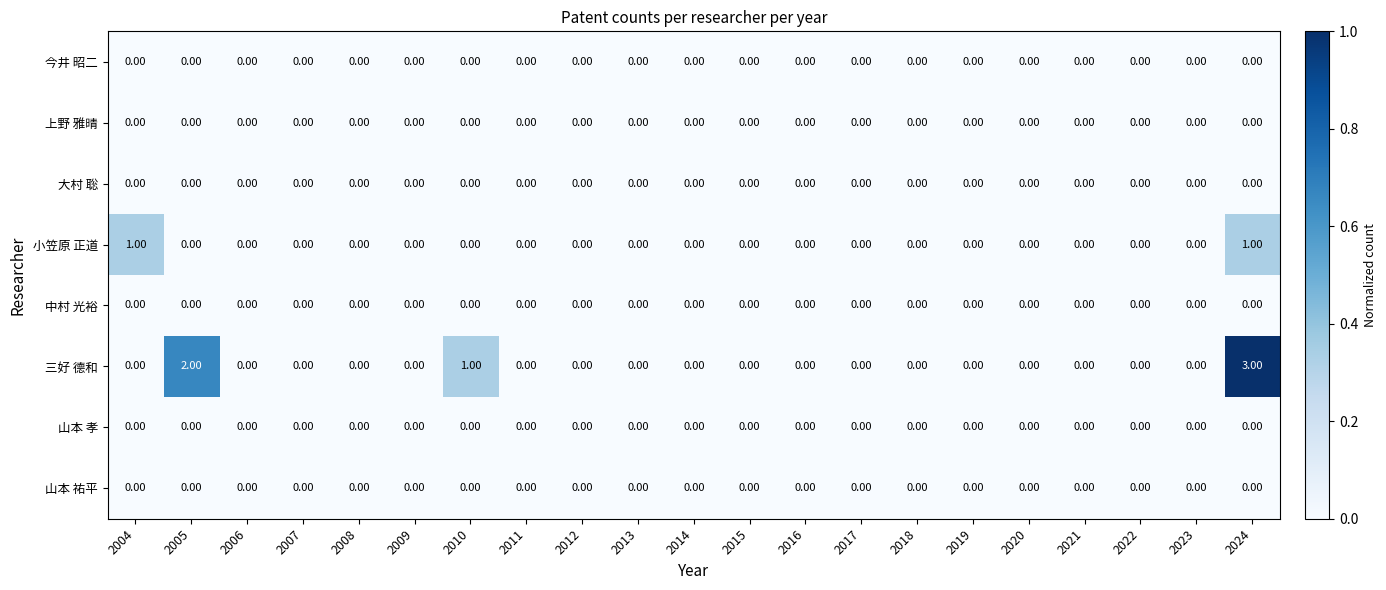

Which series changed the most between 2004 and 2009?

小笠原 正道